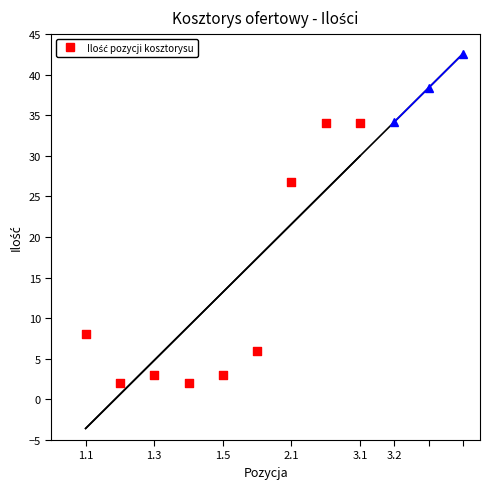

What is the ratio of the value at 1.2 to the value at 2.1?

0.1